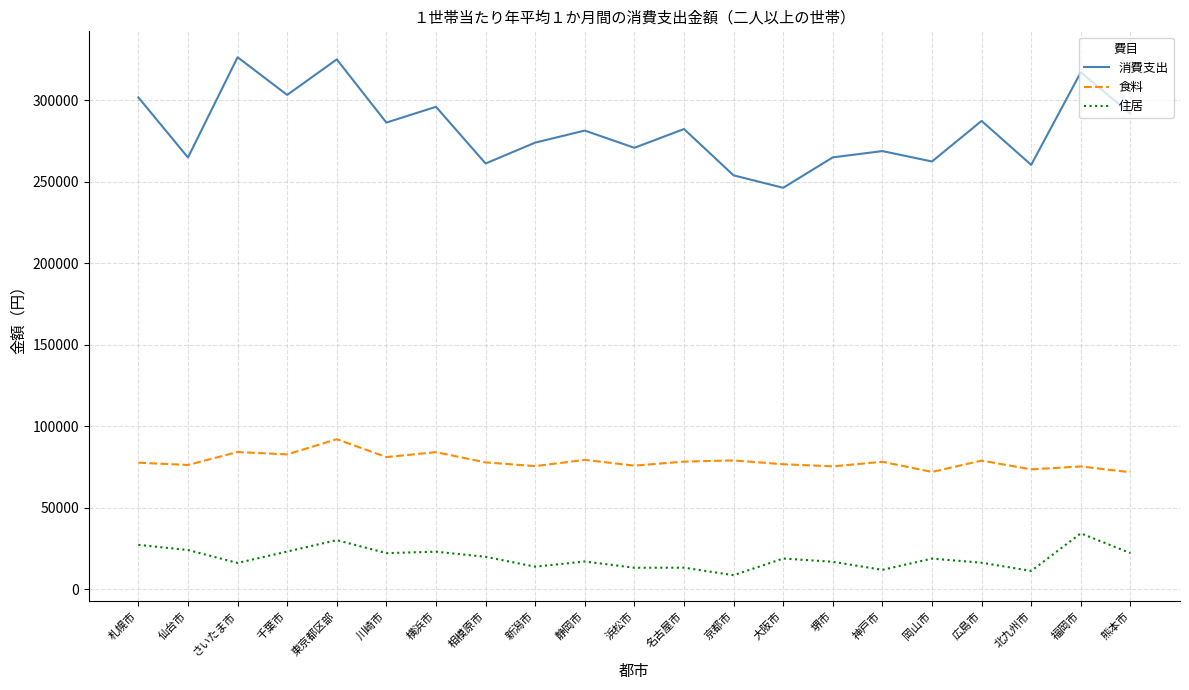

At which label does 消費支出 reach its minimum?

大阪市